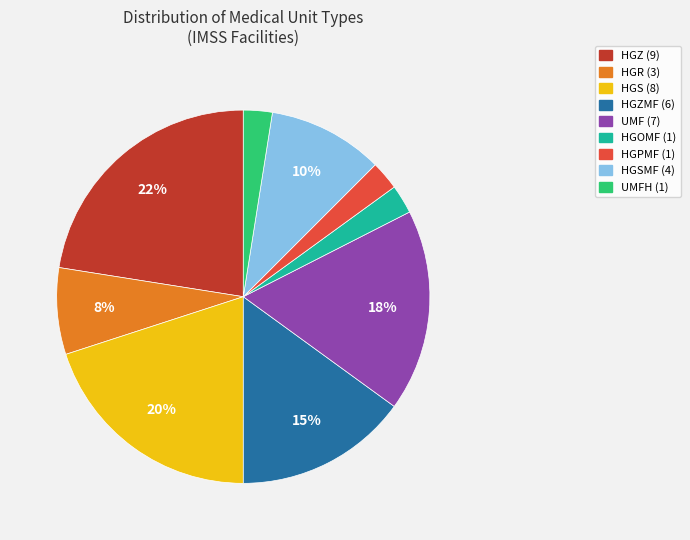

Is there a majority slice in this chart?

No